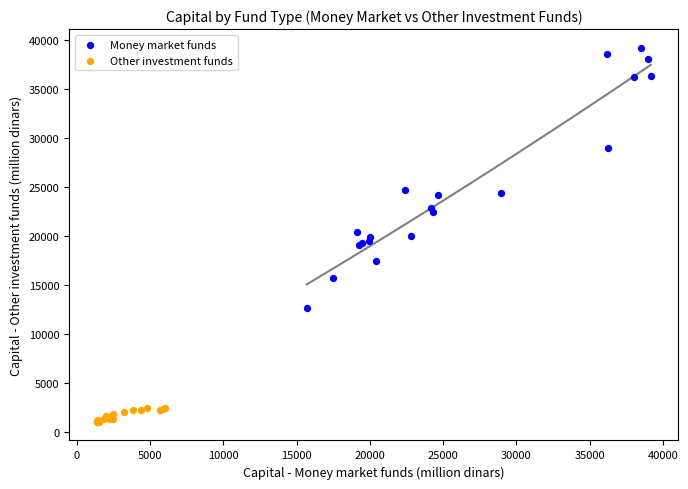

Which series contains the highest Y value?

Money market funds